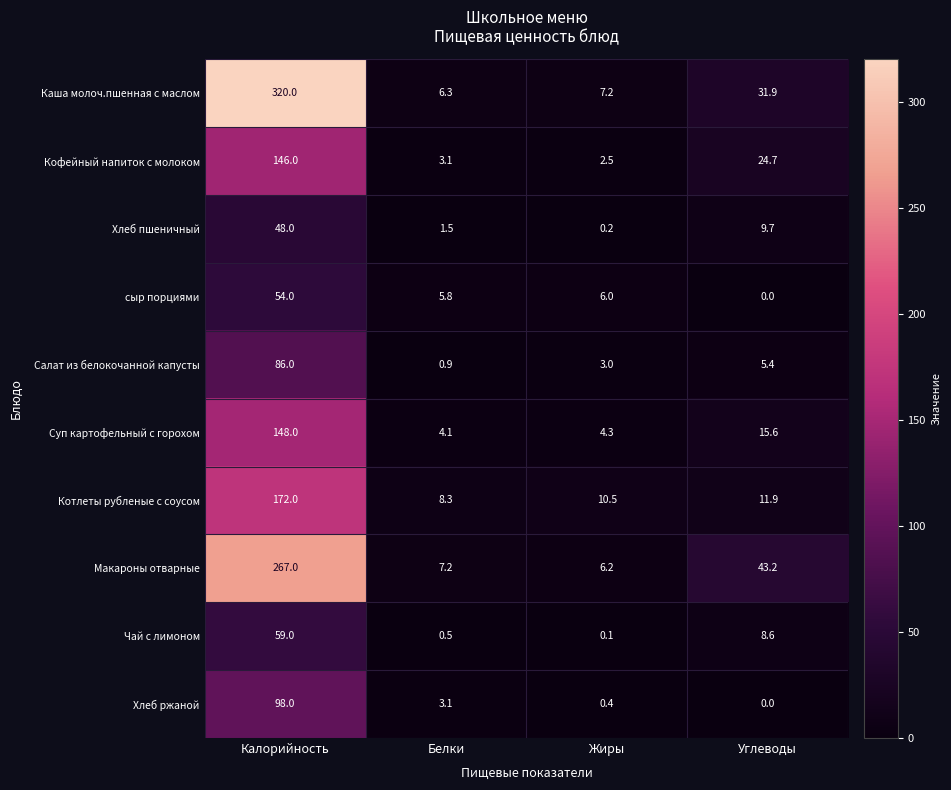

What is the difference between the Чай с лимоном values at Калорийность and Углеводы?

50.4